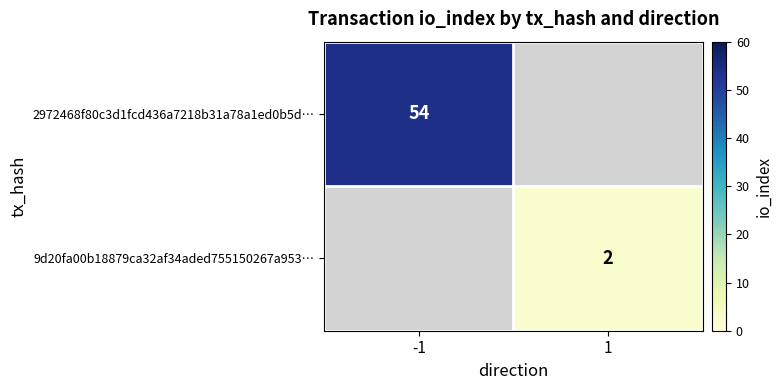

Is it true that 2972468f80c3d1fcd436a7218b31a78a1ed0b5d… equals 54 at -1?

True